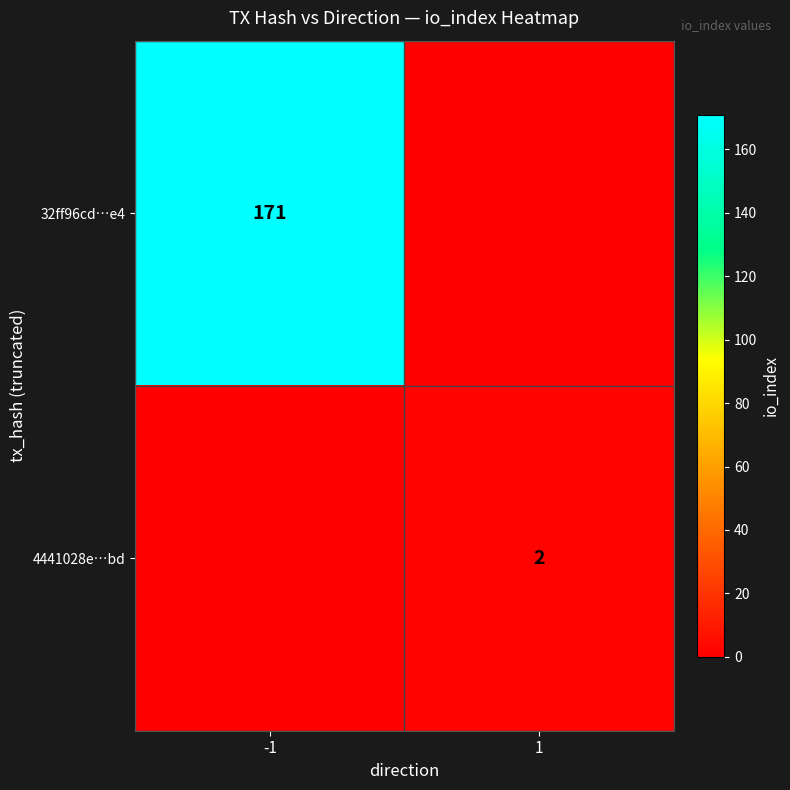

Is it true that 4441028e…bd equals 2 at 1?

True